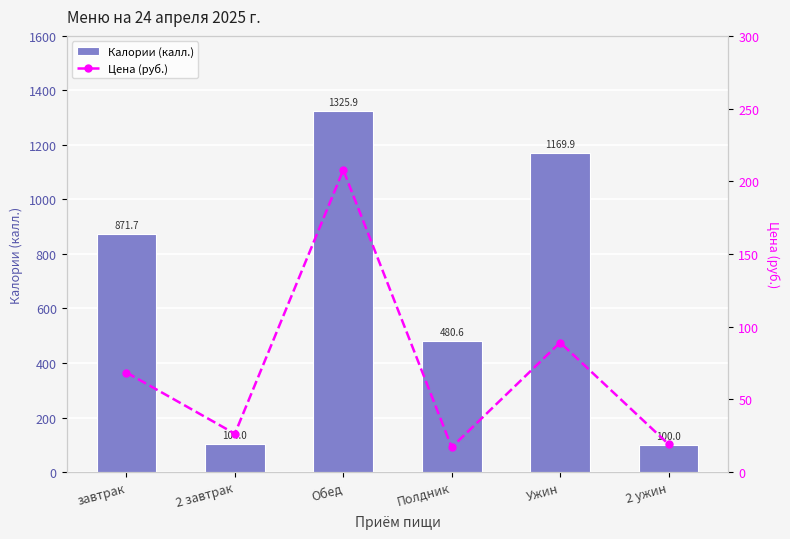

Count the number of data series in this chart.

2